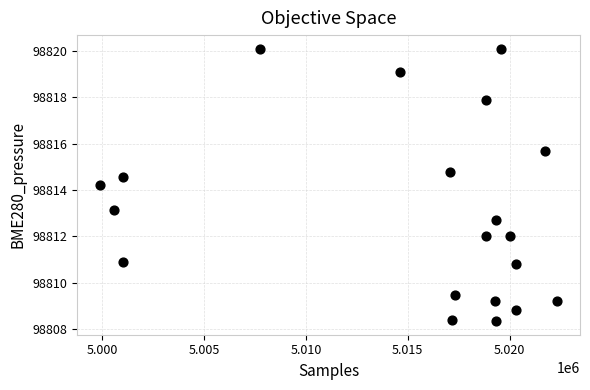

What Y value in the scatter plot is closest to 98814?

98814.2